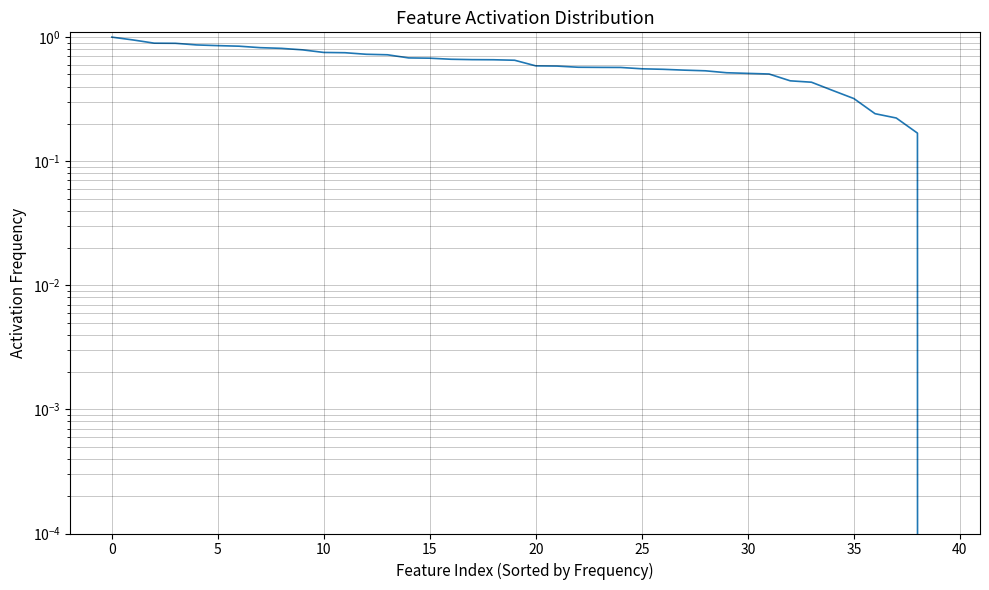

The value at 19 is 0.9. True or false?

False